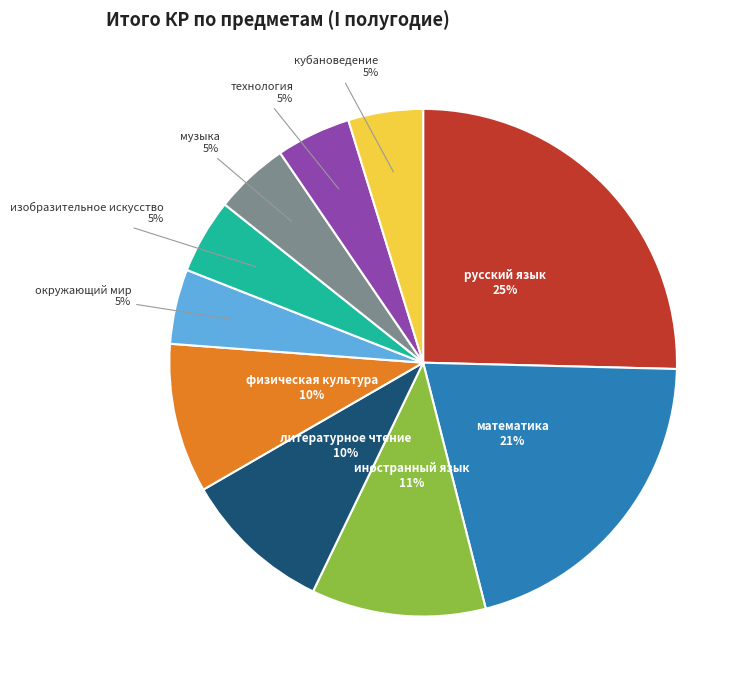

To the nearest percent, what is the average slice percentage?

10%